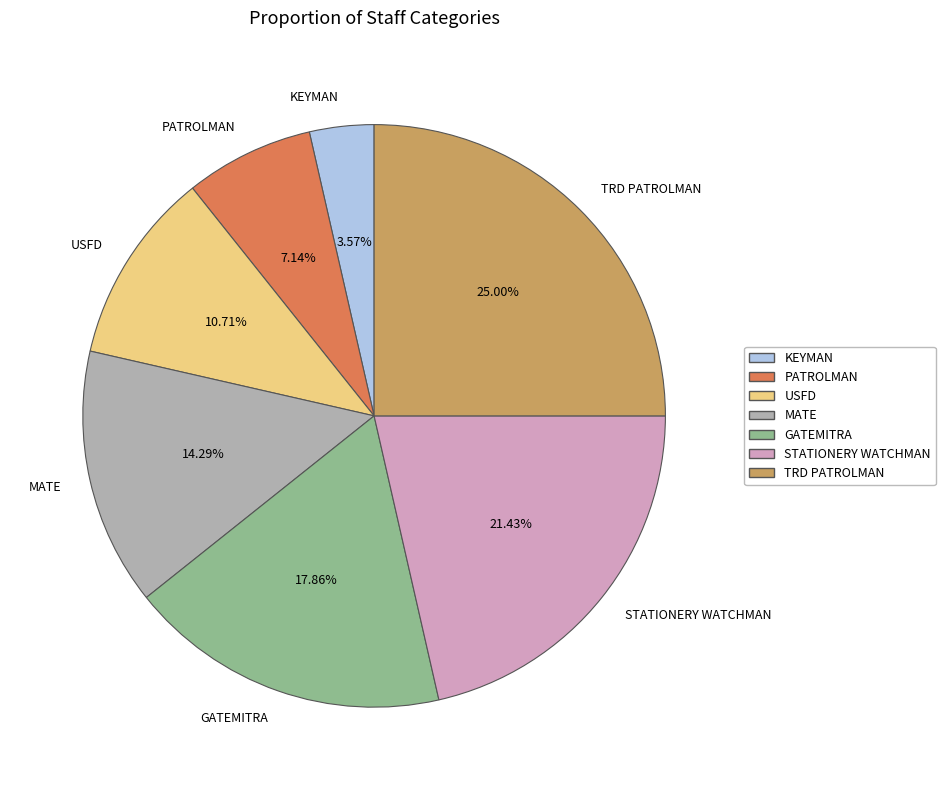

How many segments does this pie chart have?

7